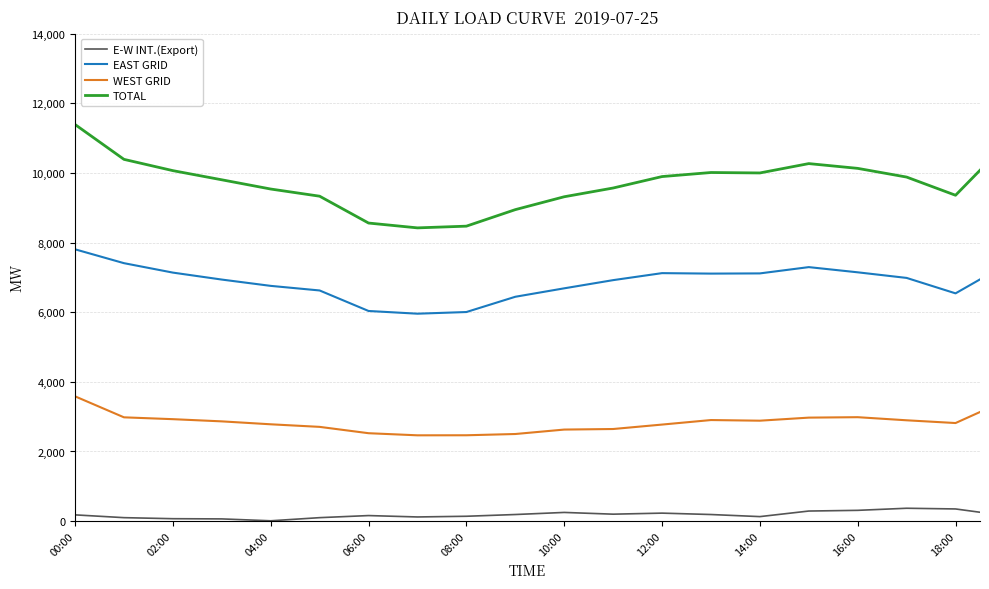

In EAST GRID, how many points are lower than both neighbors (excluding endpoints)?

3